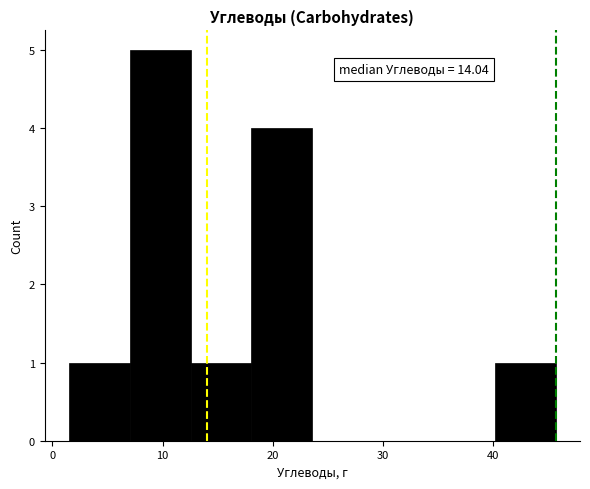

Over which range of the x-axis is the bar tallest?

7 to 13